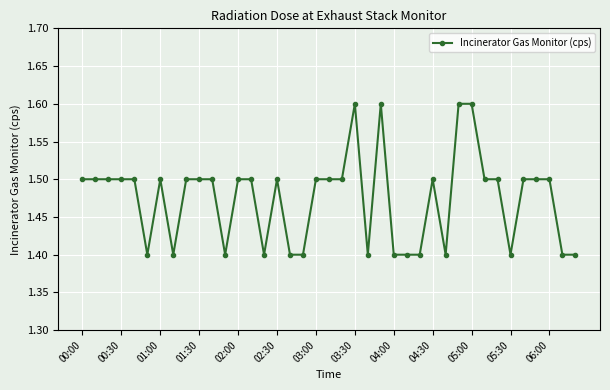

What is the sum of all values?

57.5